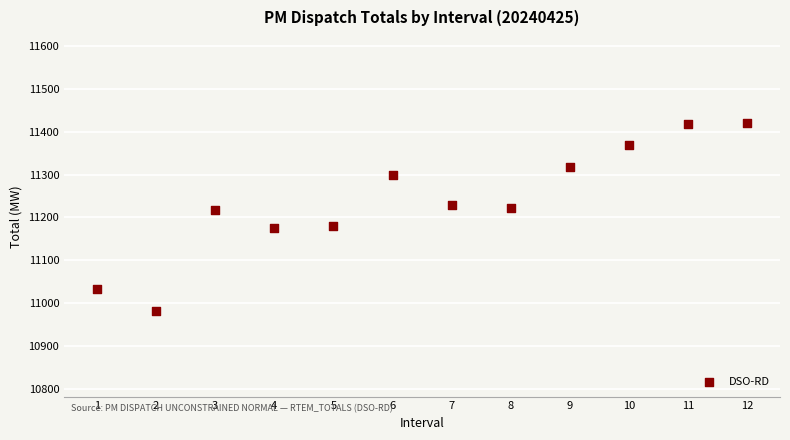

What is the range of Y values (max minus min)?

439